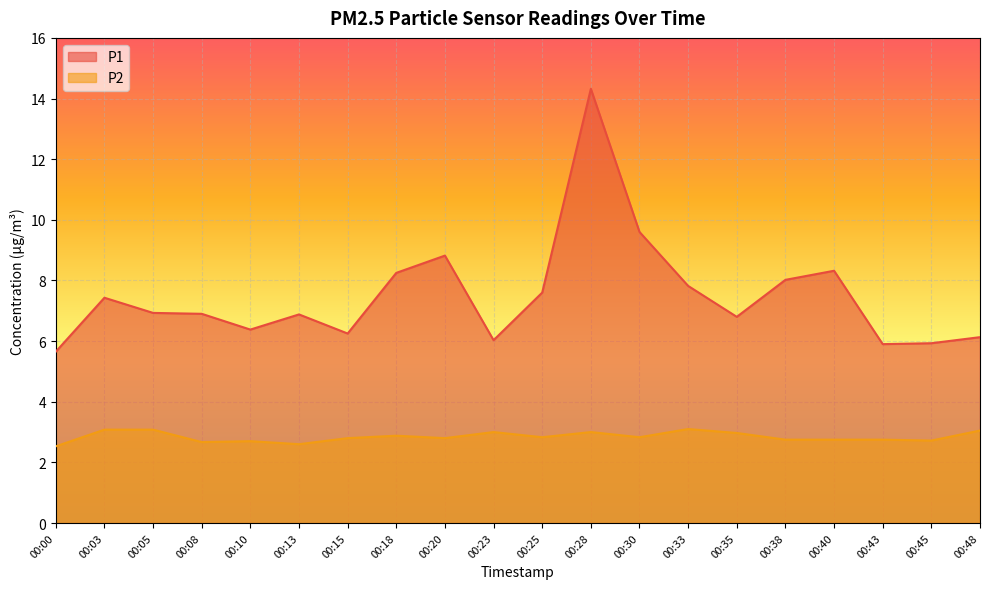

What is the value of the P1 point at the 12th from the left?

14.3